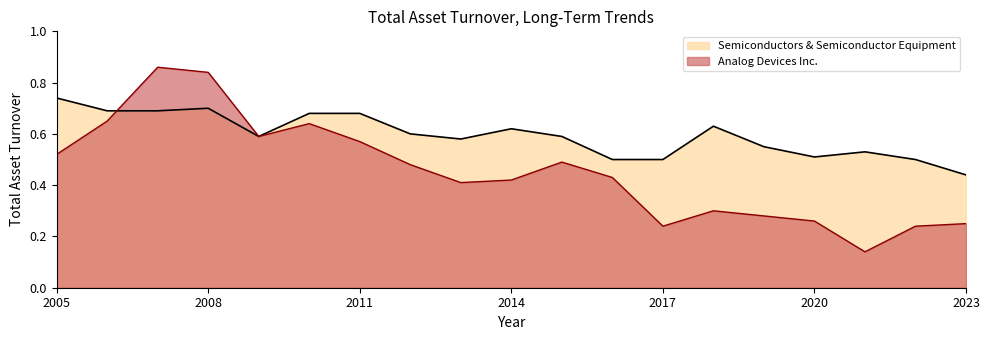

At 2021-10-30, list the series in order from largest to smallest.

Semiconductors & Semiconductor Equipment, Analog Devices Inc.